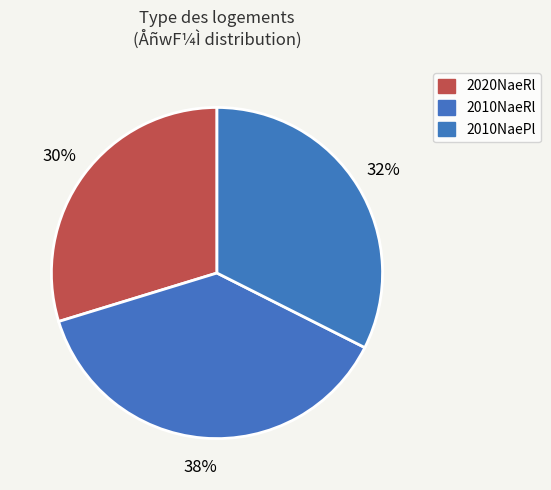

Rank the categories by value from highest to lowest.

2010NaeRl, 2010NaePl, 2020NaeRl